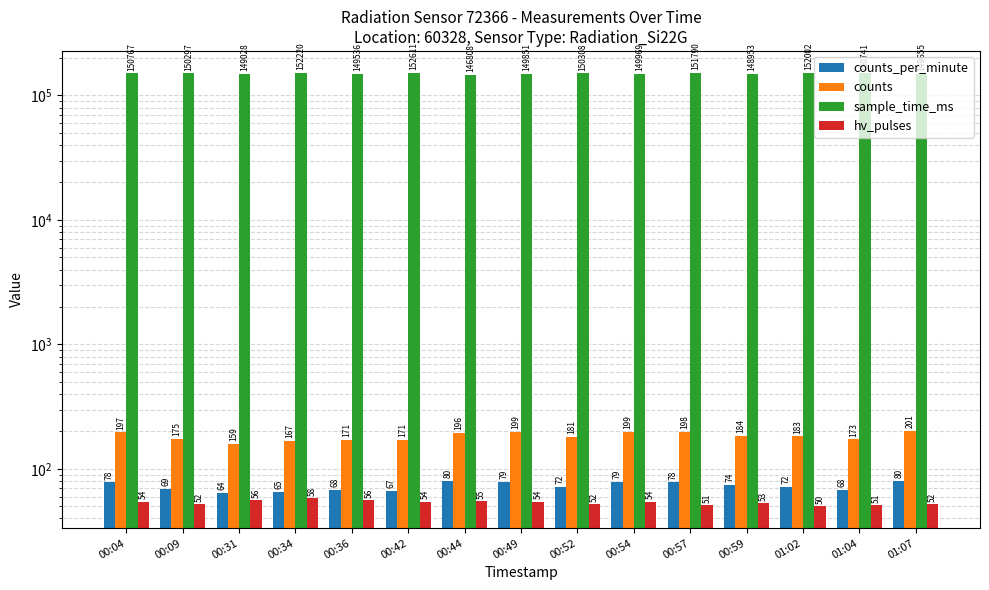

Count the number of categories in the chart.

15